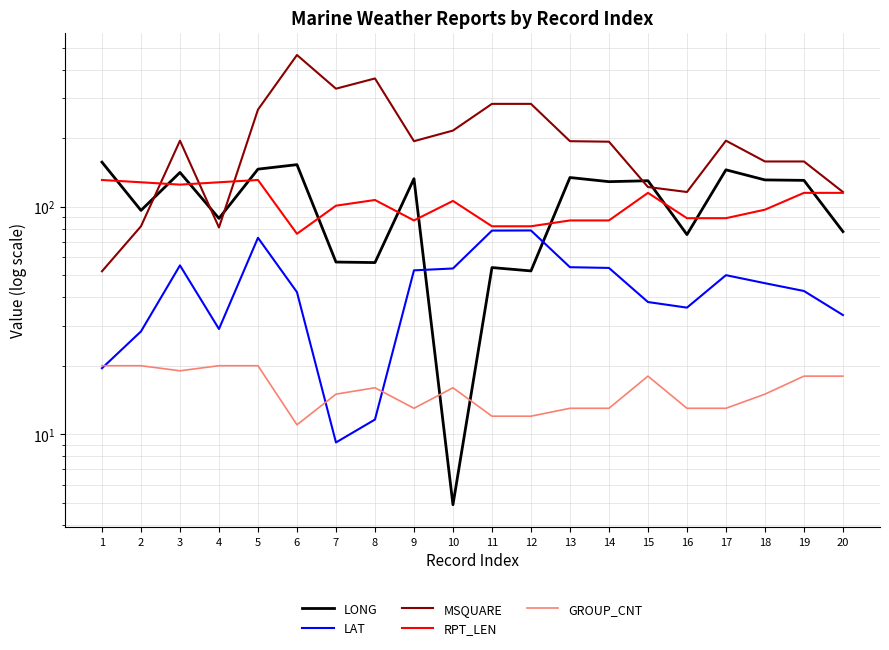

True or false: GROUP_CNT and MSQUARE intersect in this chart.

False